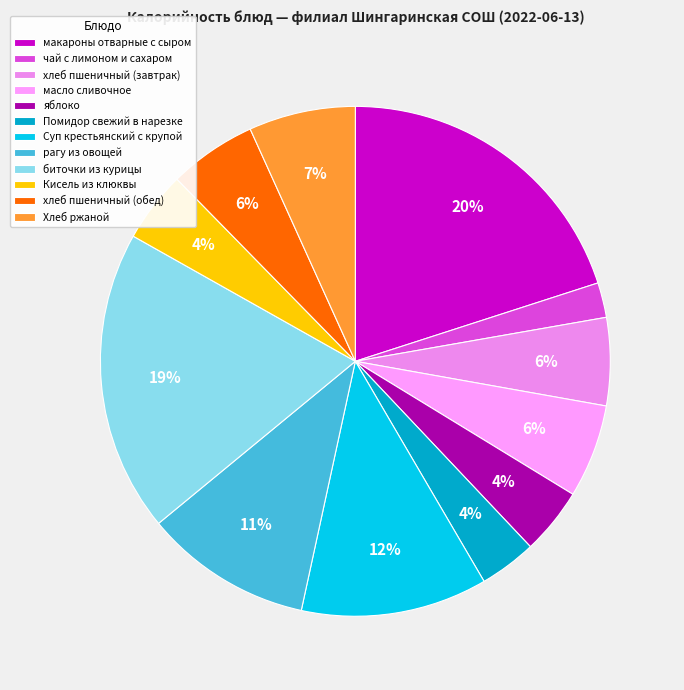

Is it true that макароны отварные с сыром is 35% of the pie?

False